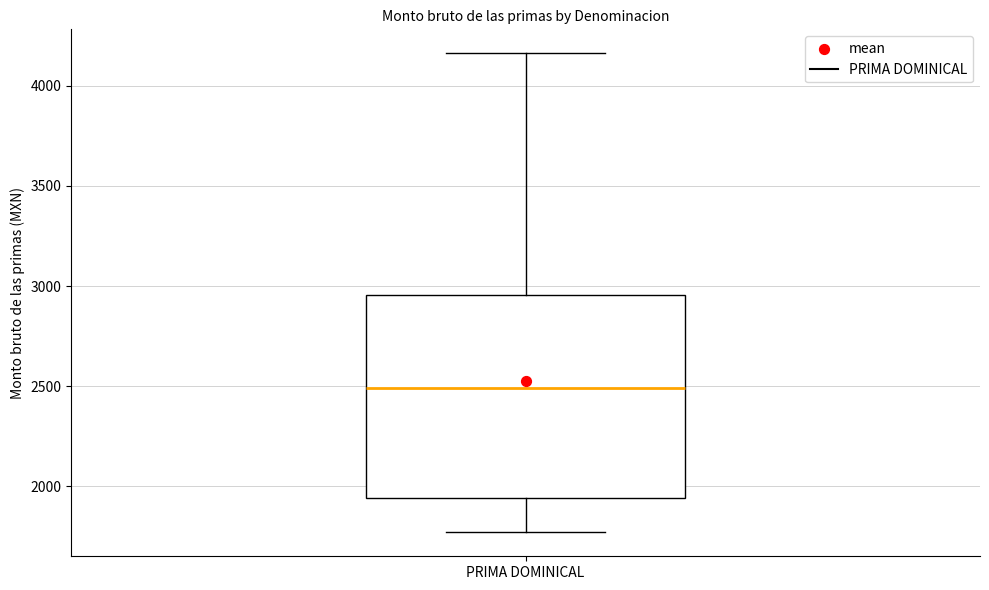

Where does the median line of the box for PRIMA DOMINICAL sit on the y-axis? The values are not printed on the chart, so give them approximately, as read against the axis.

2500